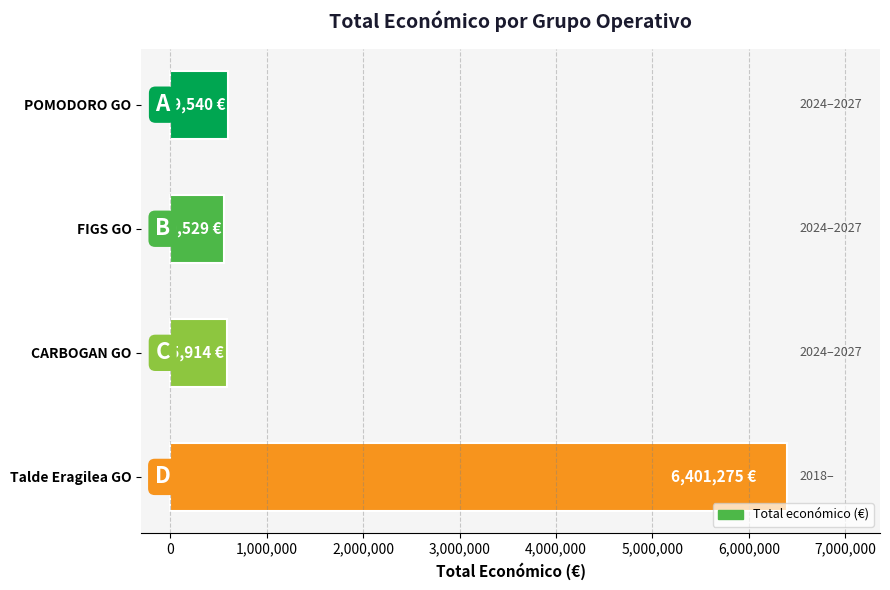

Approximately how many times larger is the value at CARBOGAN GO compared to FIGS GO?

1.0